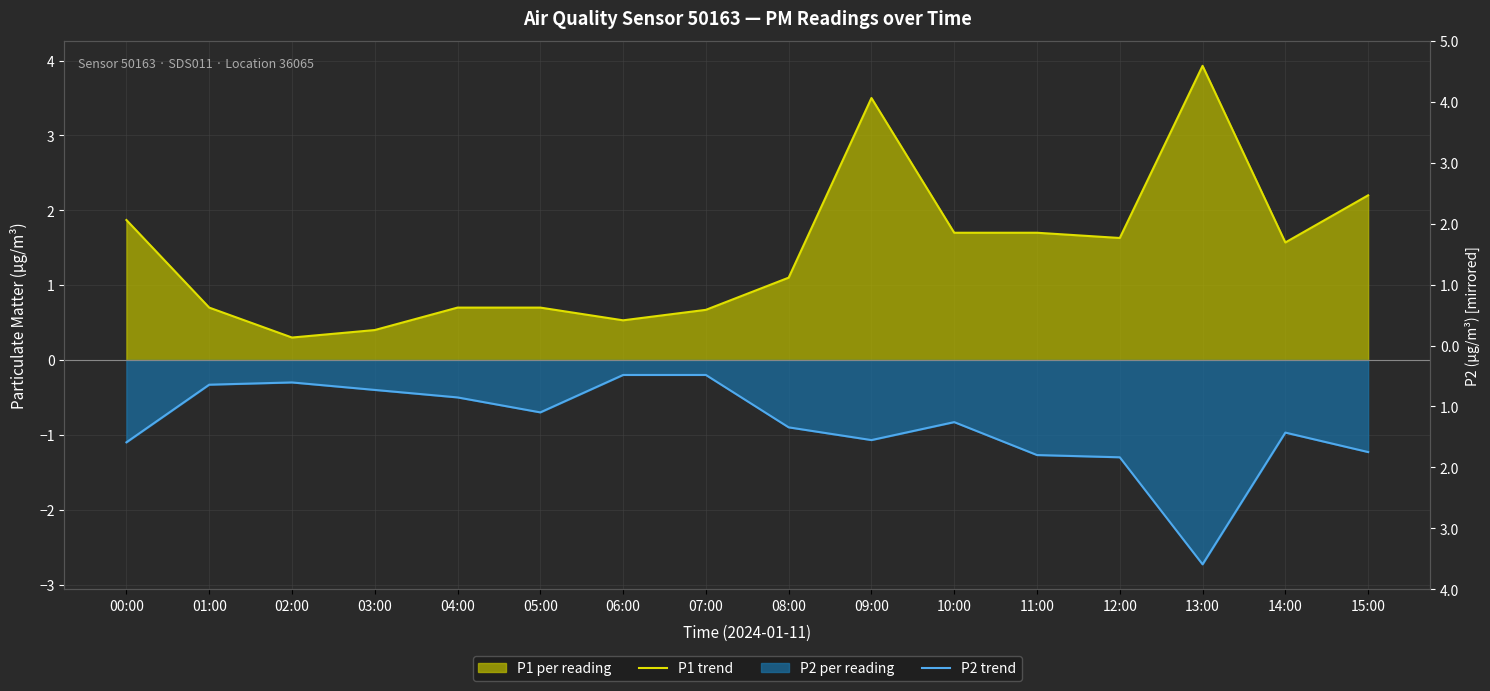

At which category is the sum across all series the highest?

09:00